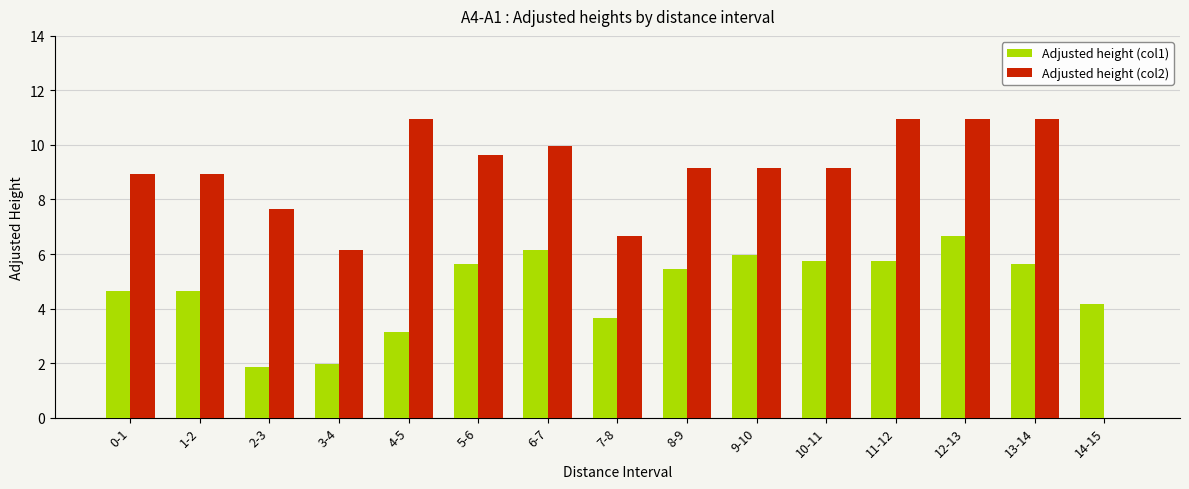

How many data points in Adjusted height (col1) are above 5?

8